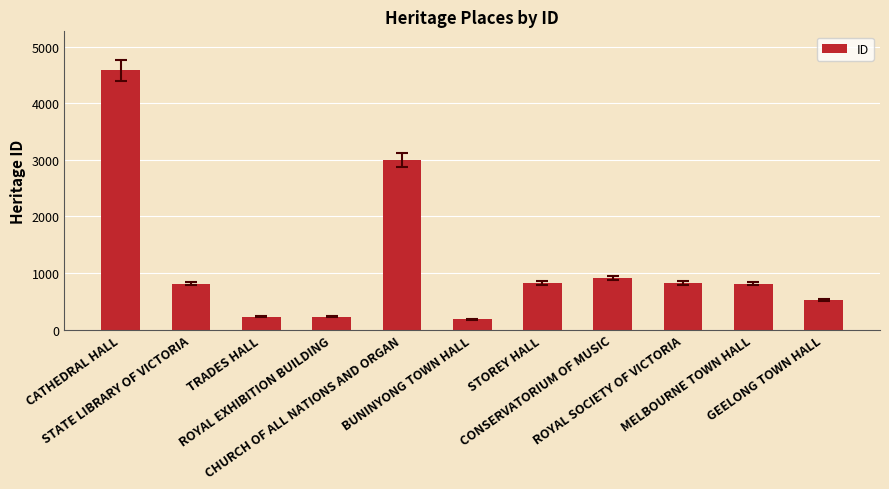

Between GEELONG TOWN HALL and CHURCH OF ALL NATIONS AND ORGAN, which is larger?

CHURCH OF ALL NATIONS AND ORGAN